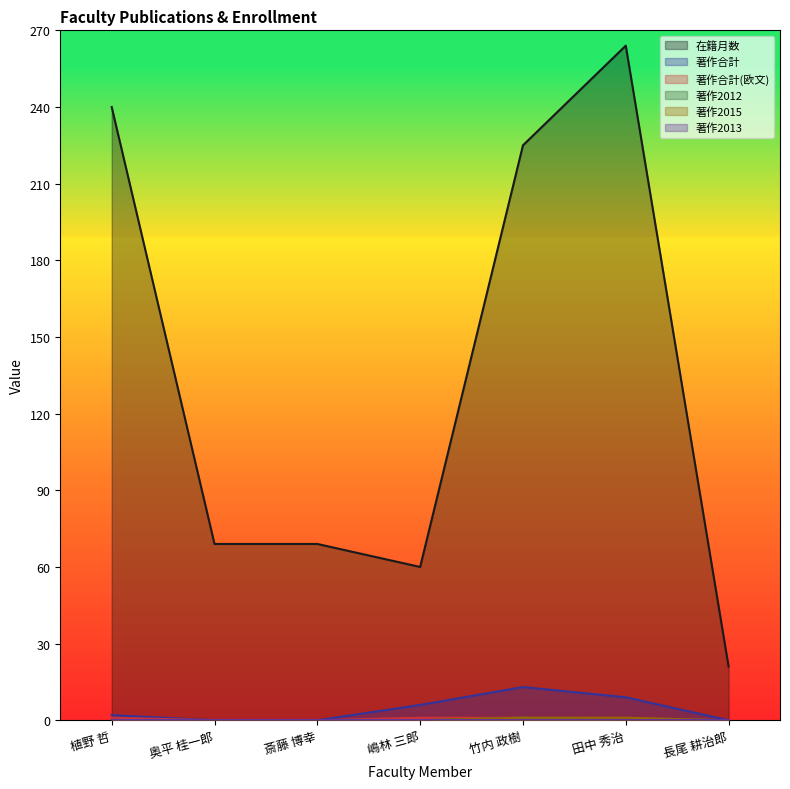

What is the value of the 著作合計 point at the 1st from the left?

2